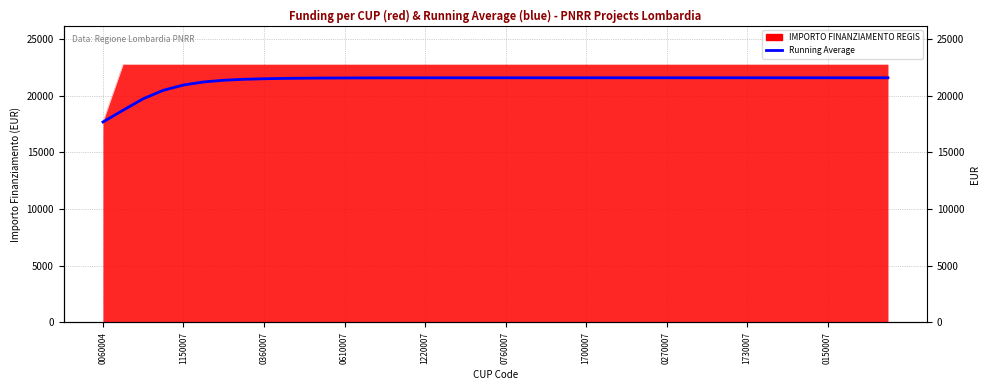

True or false: there are more than 0 points higher than both neighbors.

False